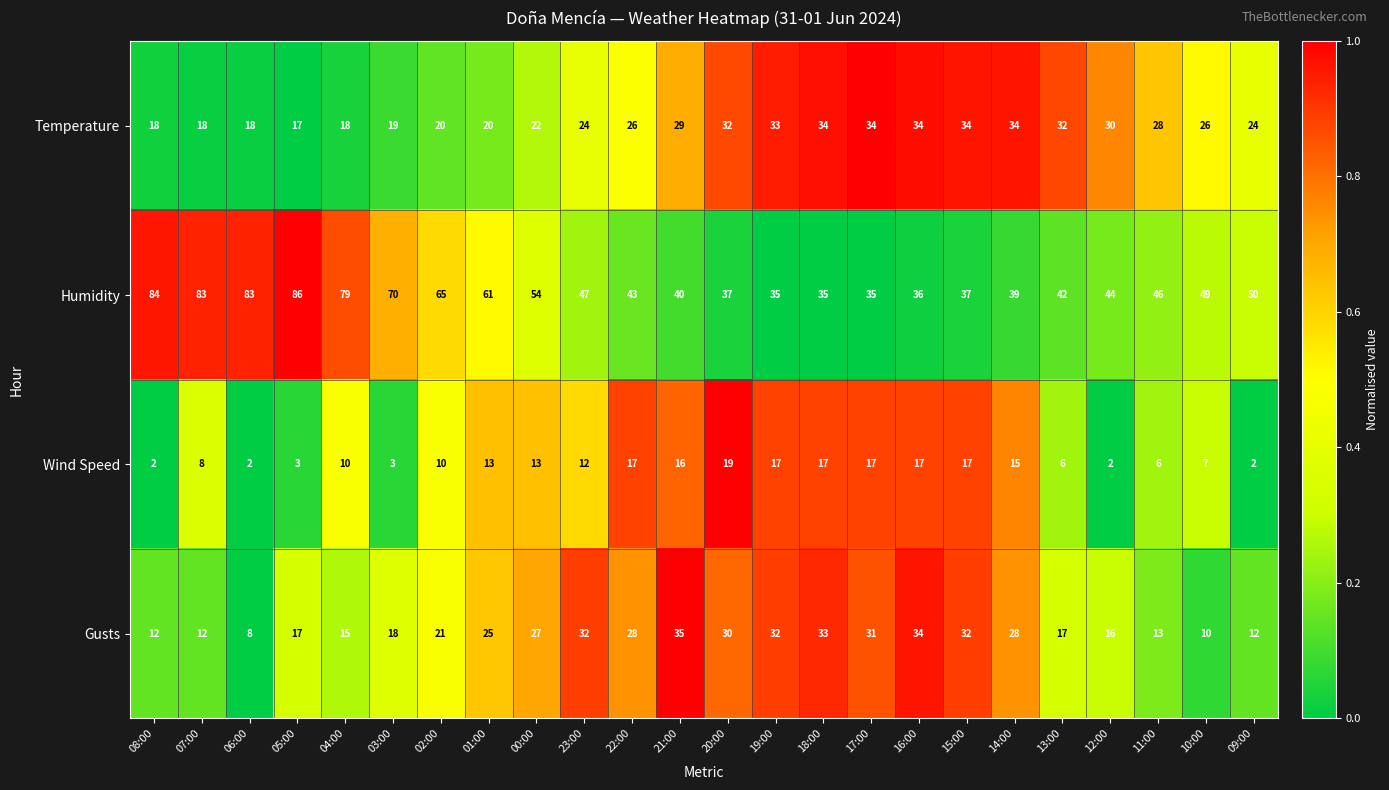

What is the minimum value for Humidity?

35